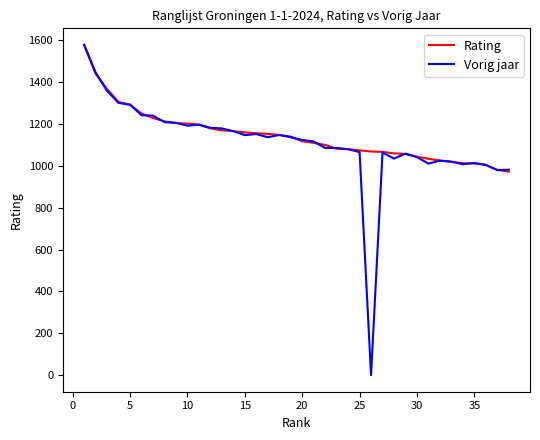

What is the lowest value of the Rating series?

972